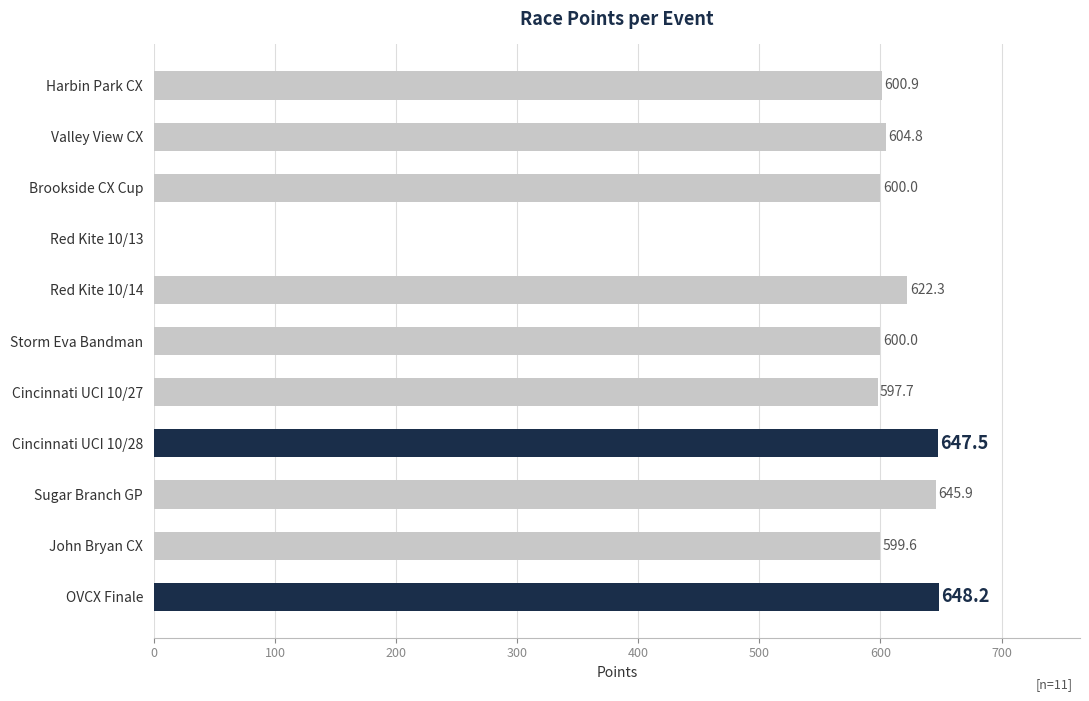

Where is the data nearest to the value 324?

Cincinnati UCI 10/27